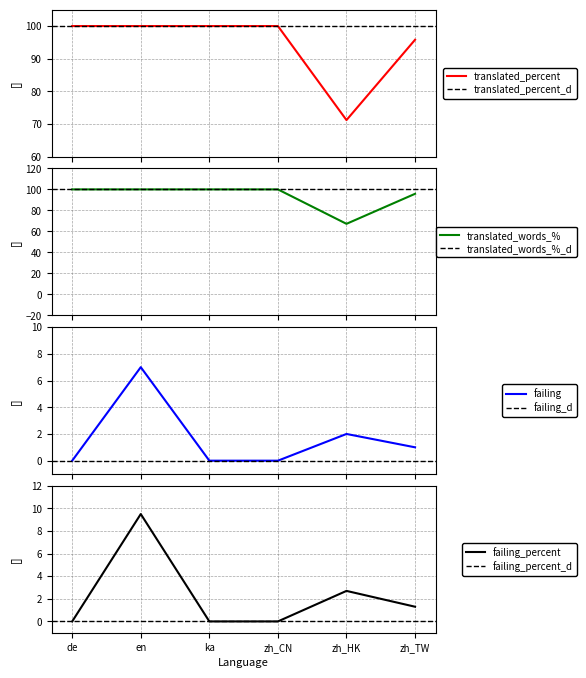

True or false: failing_percent has a value of 3.6 at zh_HK.

False